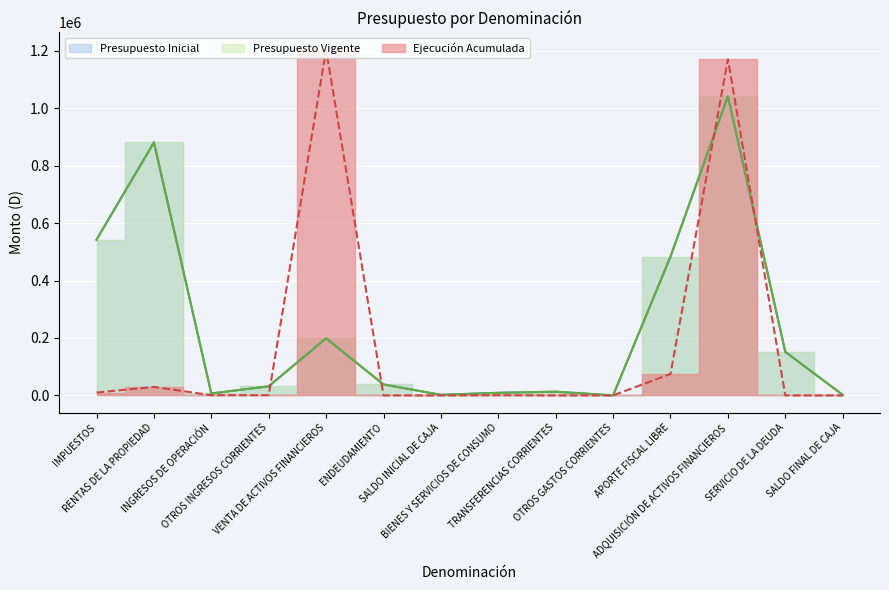

Which category has the highest value across all series?

VENTA DE ACTIVOS FINANCIEROS